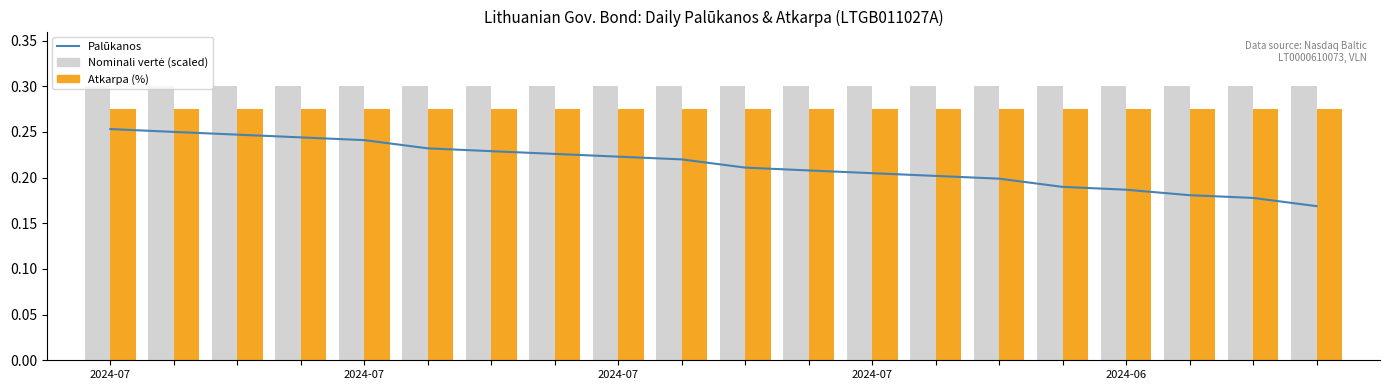

How many distinct data groups are displayed?

3